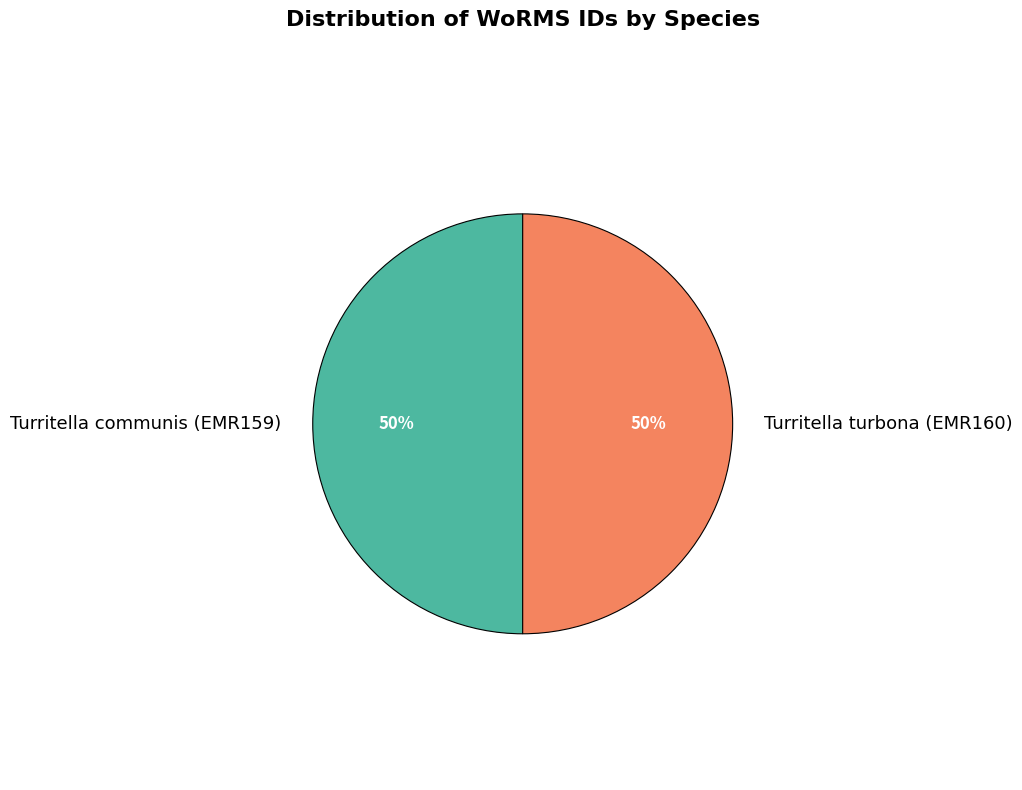

Approximately how many times larger is the value at Turritella turbona (EMR160) compared to Turritella communis (EMR159)?

1.0